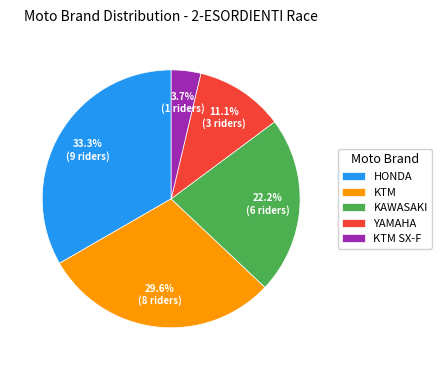

How many slices are in this pie chart?

5